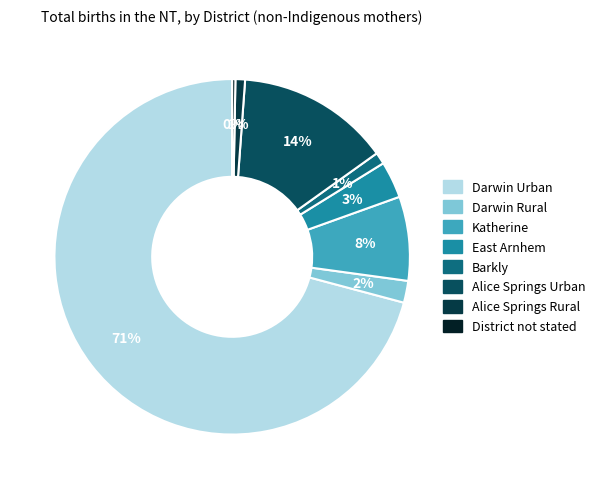

Count the number of slices in the pie.

8